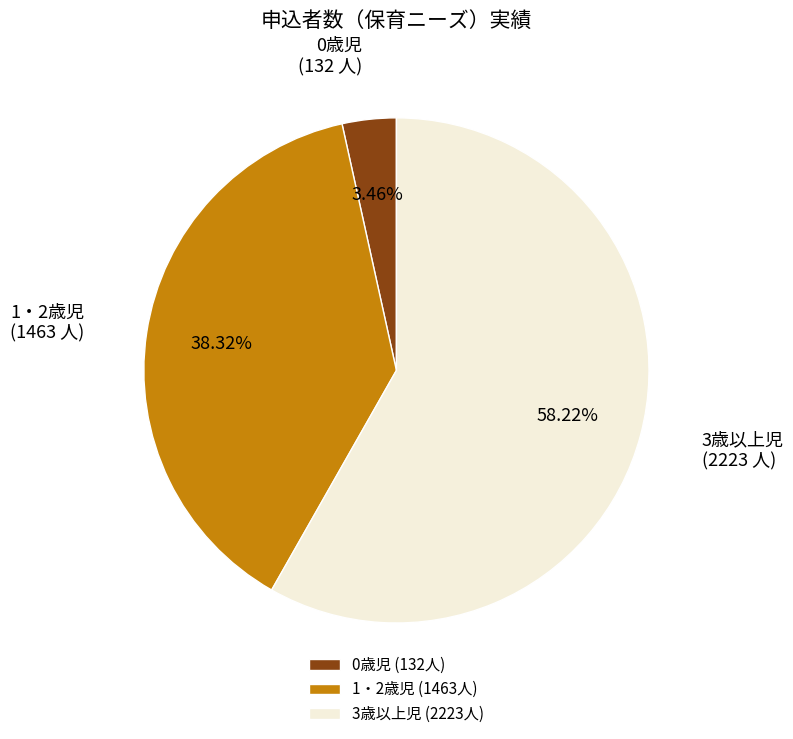

Which has a higher value, 3歳以上児 or 1・2歳児?

3歳以上児